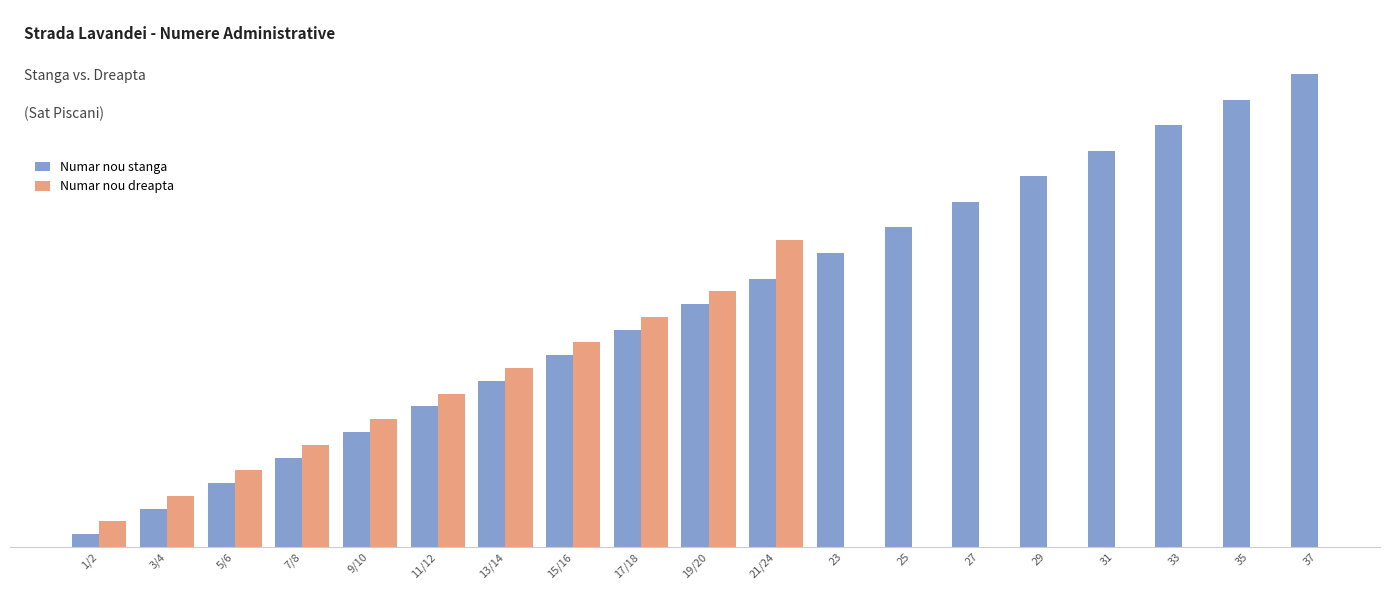

What value does the Numar nou stanga series have at 31?

31.0